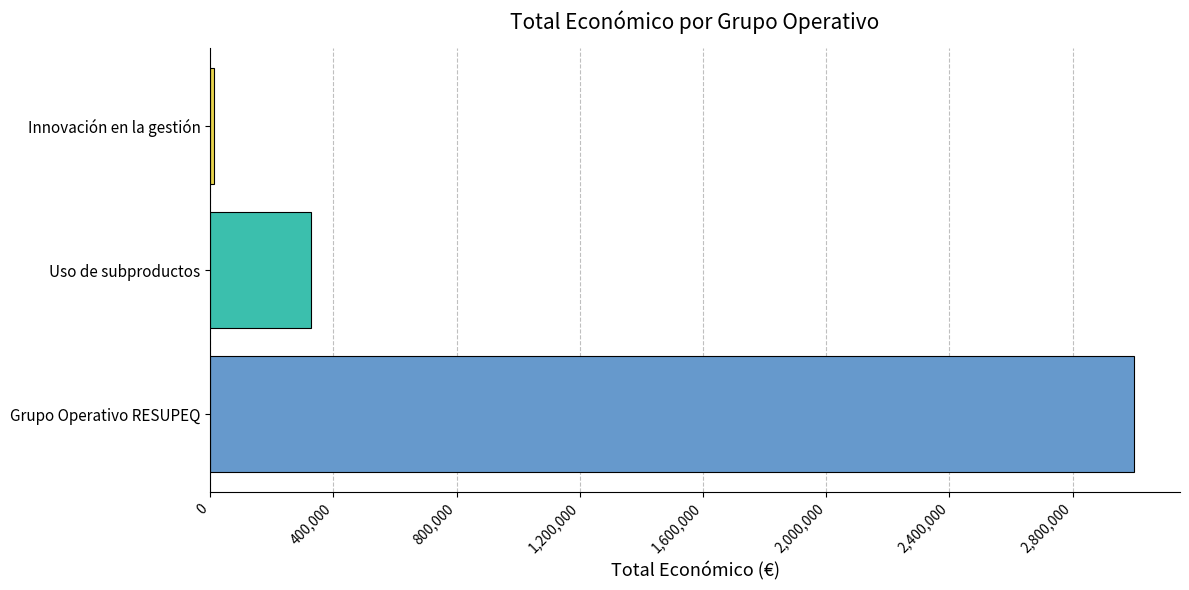

Between Uso de subproductos and Innovación en la gestión, which is larger?

Uso de subproductos